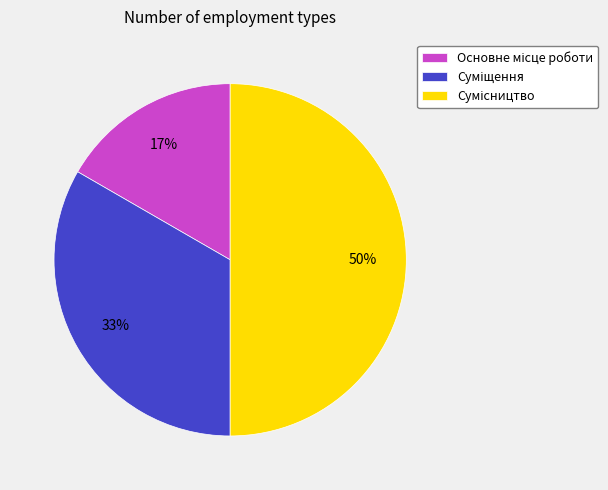

To the nearest percent, what is the difference between the largest and smallest slice percentages?

33%